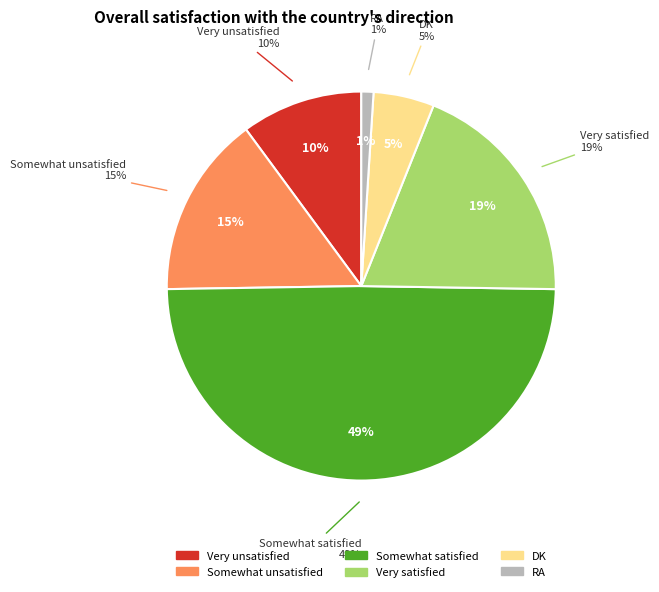

Is there a majority slice in this chart?

No